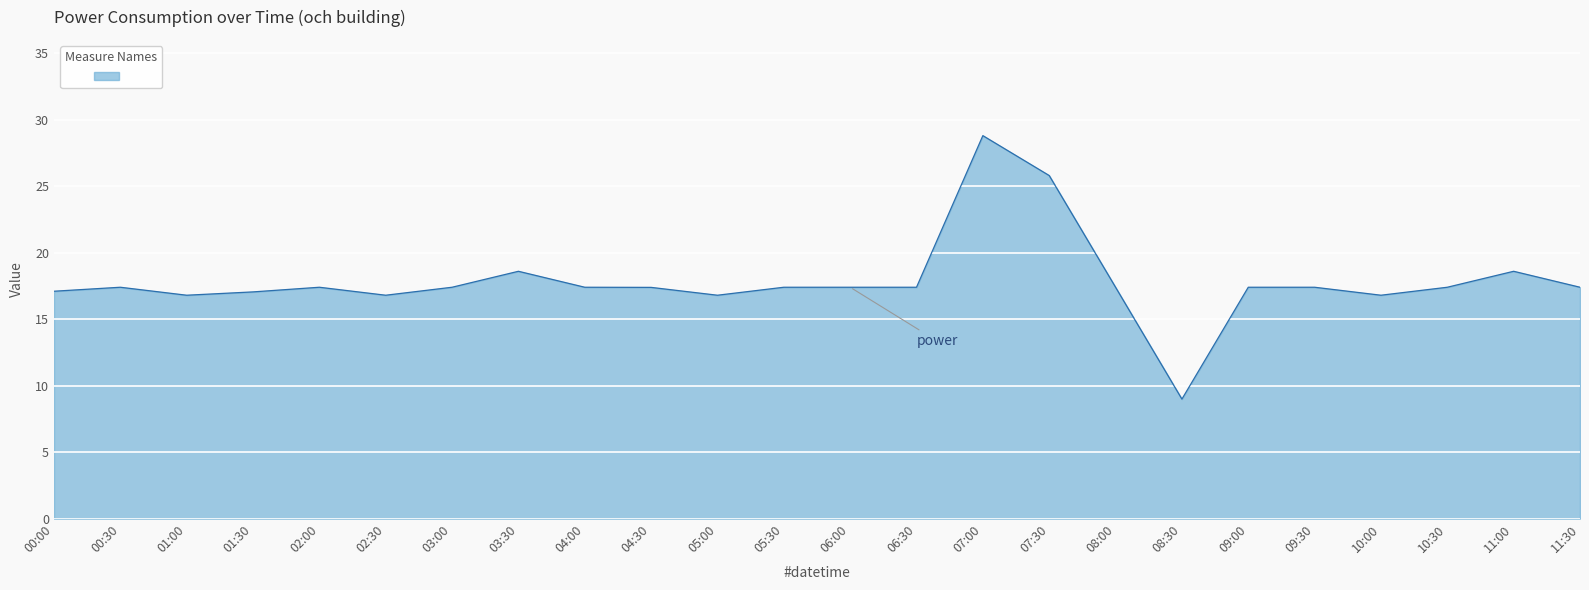

Count the number of categories in the chart.

24